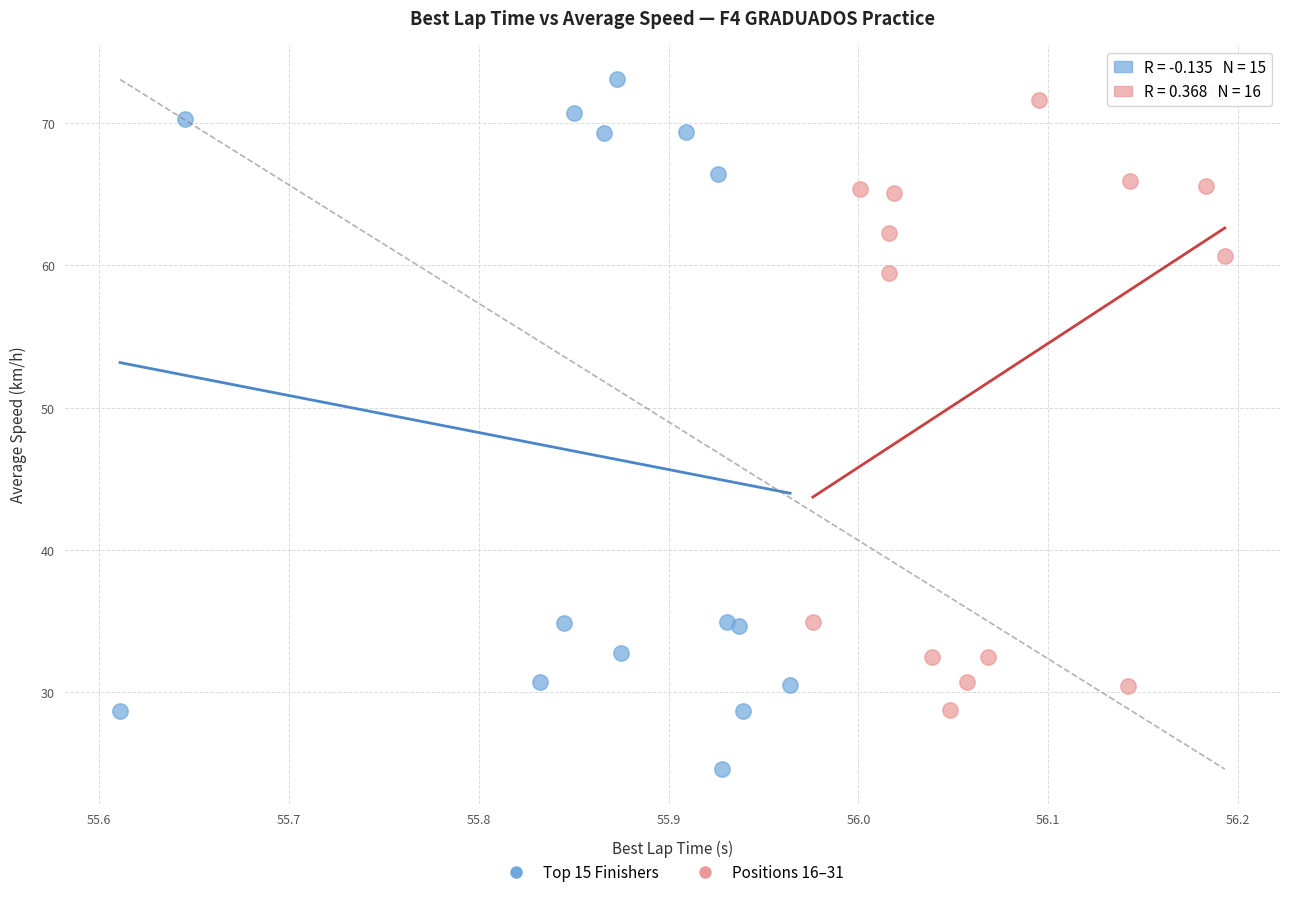

Which series reaches the minimum Y coordinate?

Top 15 Finishers